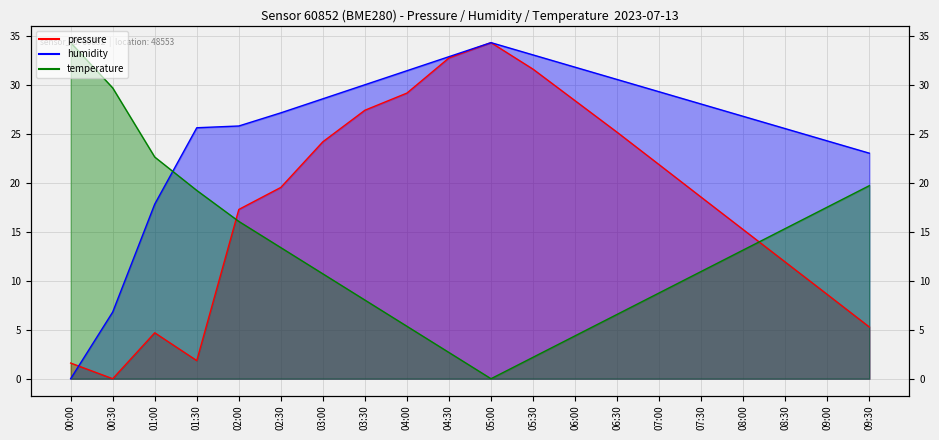

At which label does temperature reach its peak?

00:00